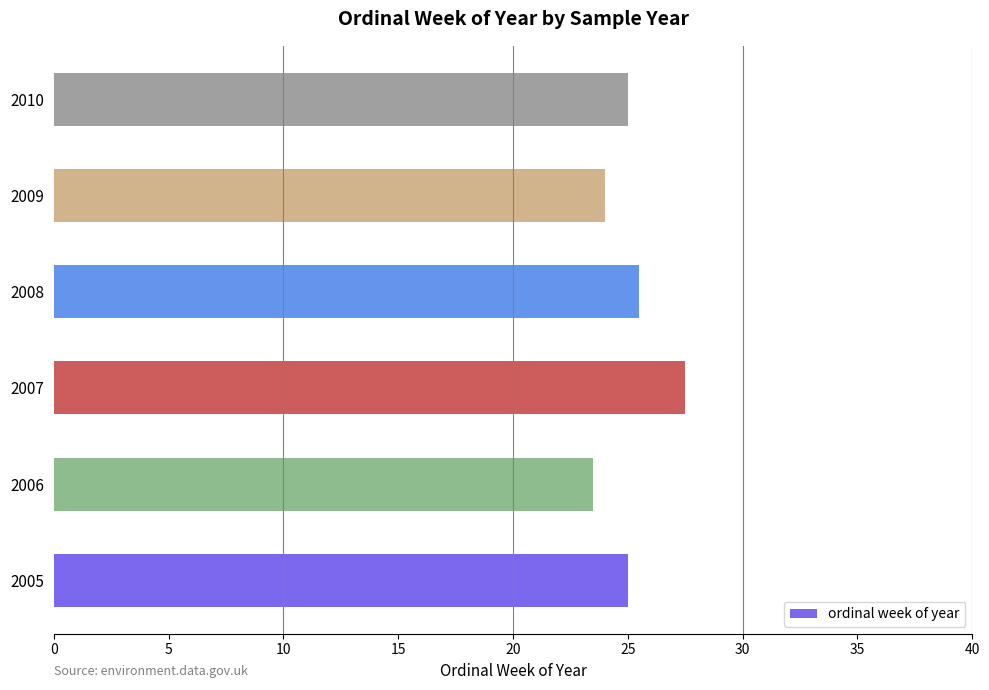

What is the change in value from 2006 to 2007?

+4.0